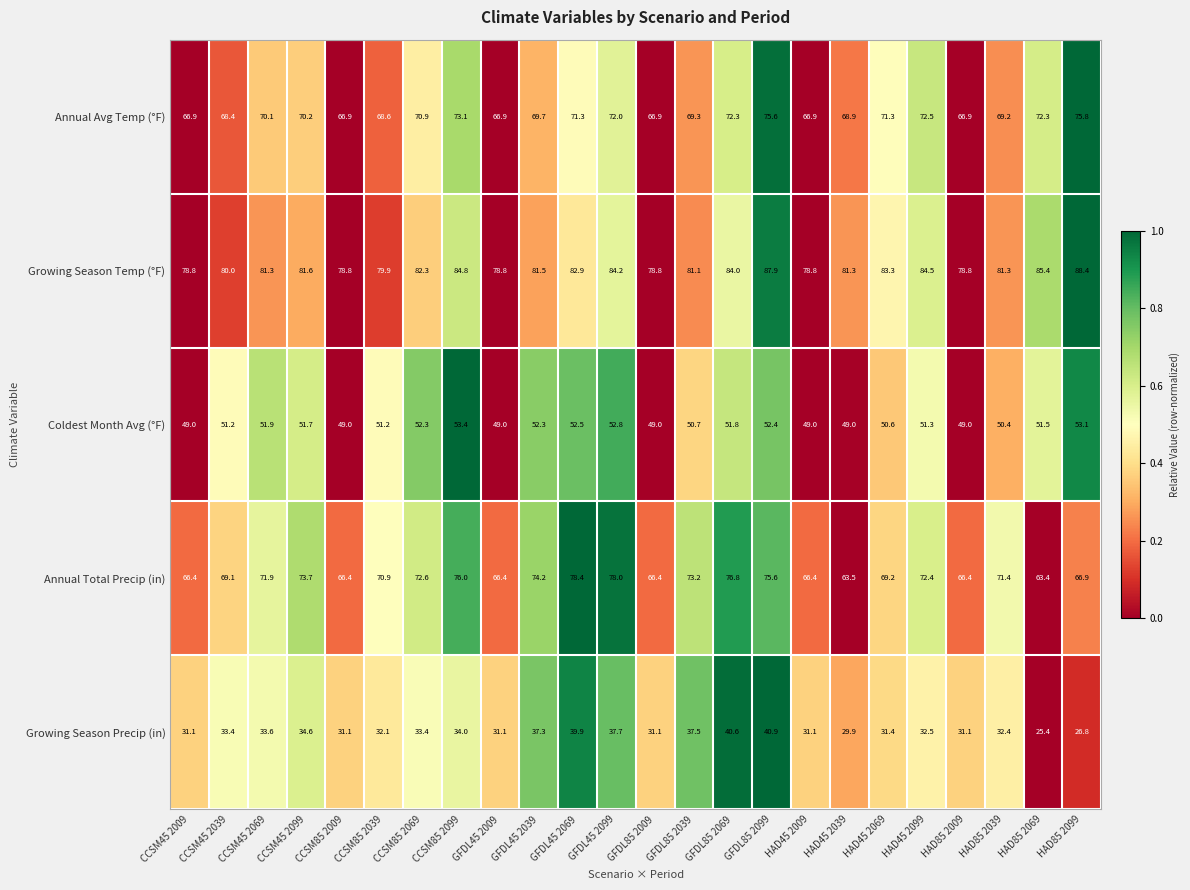

How many values in the Growing Season Precip (in) series are below 32?

10